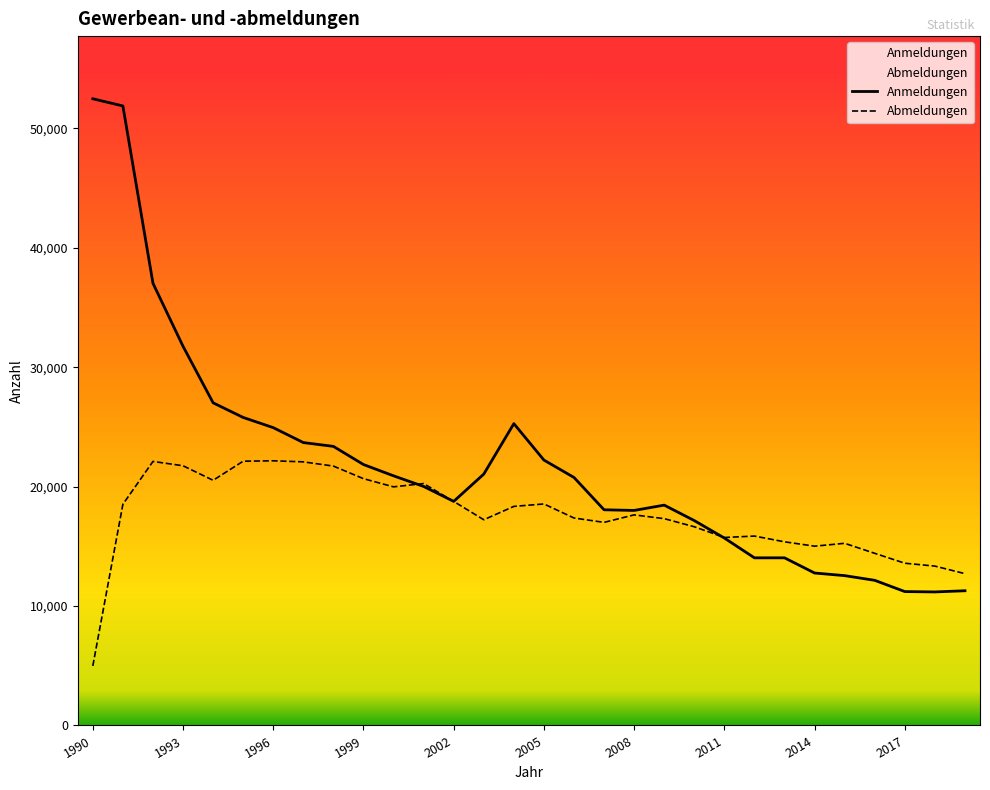

What is the sum of all Abmeldungen values?

527065